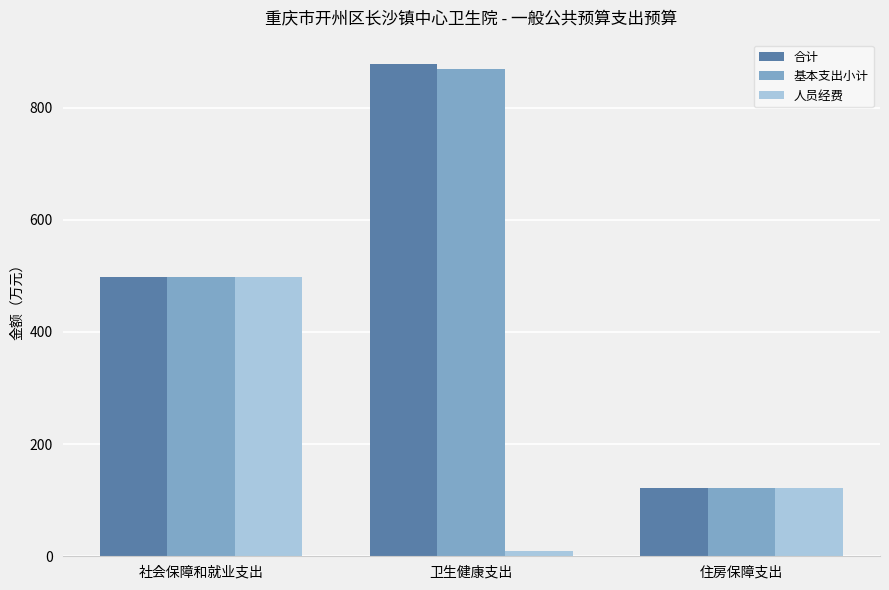

What is the sum of all 合计 values?

1495.5